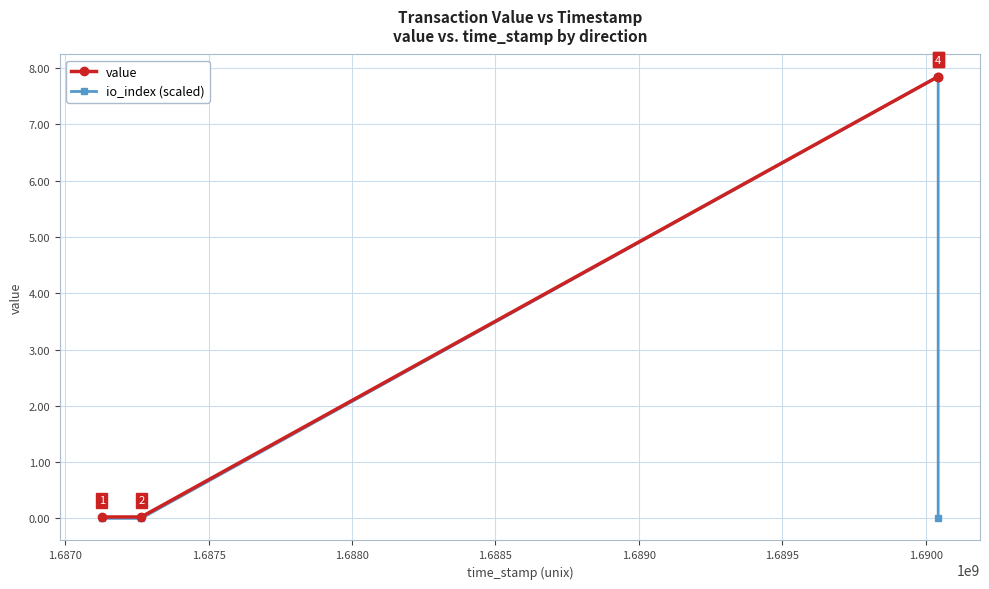

True or false: value and io_index (scaled) intersect in this chart.

False